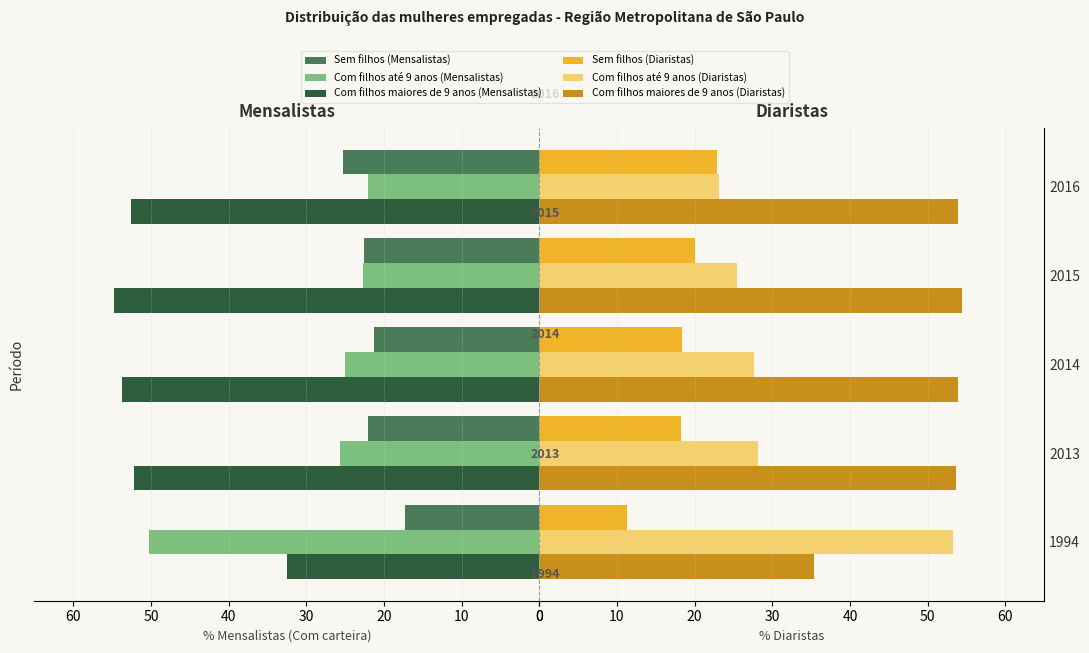

What is the value of the Com filhos maiores de 9 anos bar at the 5th from the left?

53.9